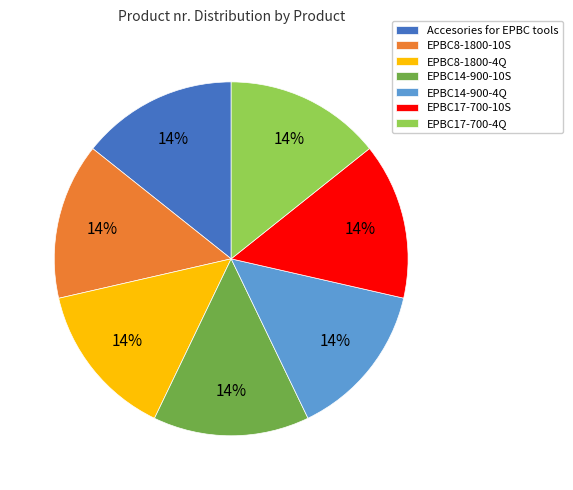

To the nearest percent, what percentage of the pie is EPBC17-700-10S?

14%